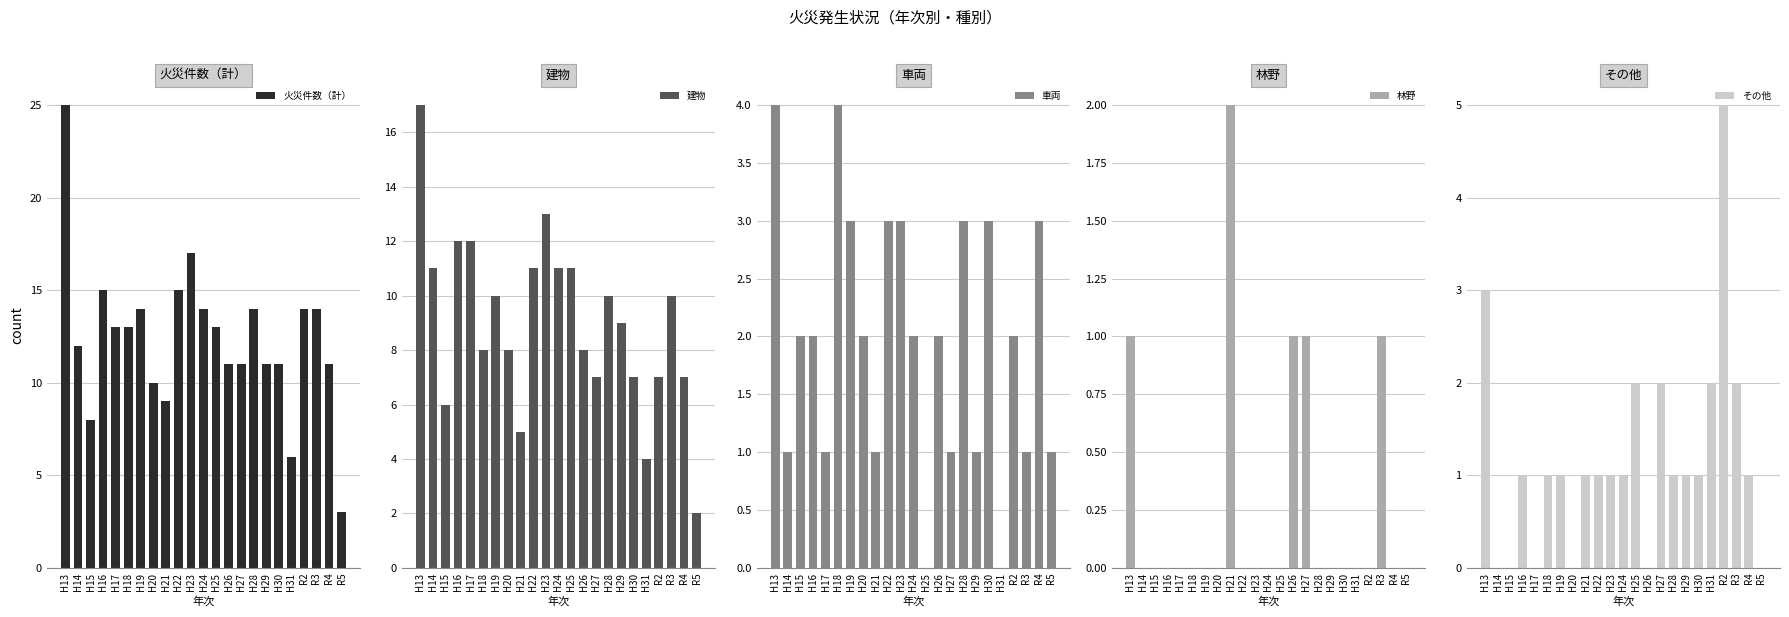

Does the chart contain any negative values?

No